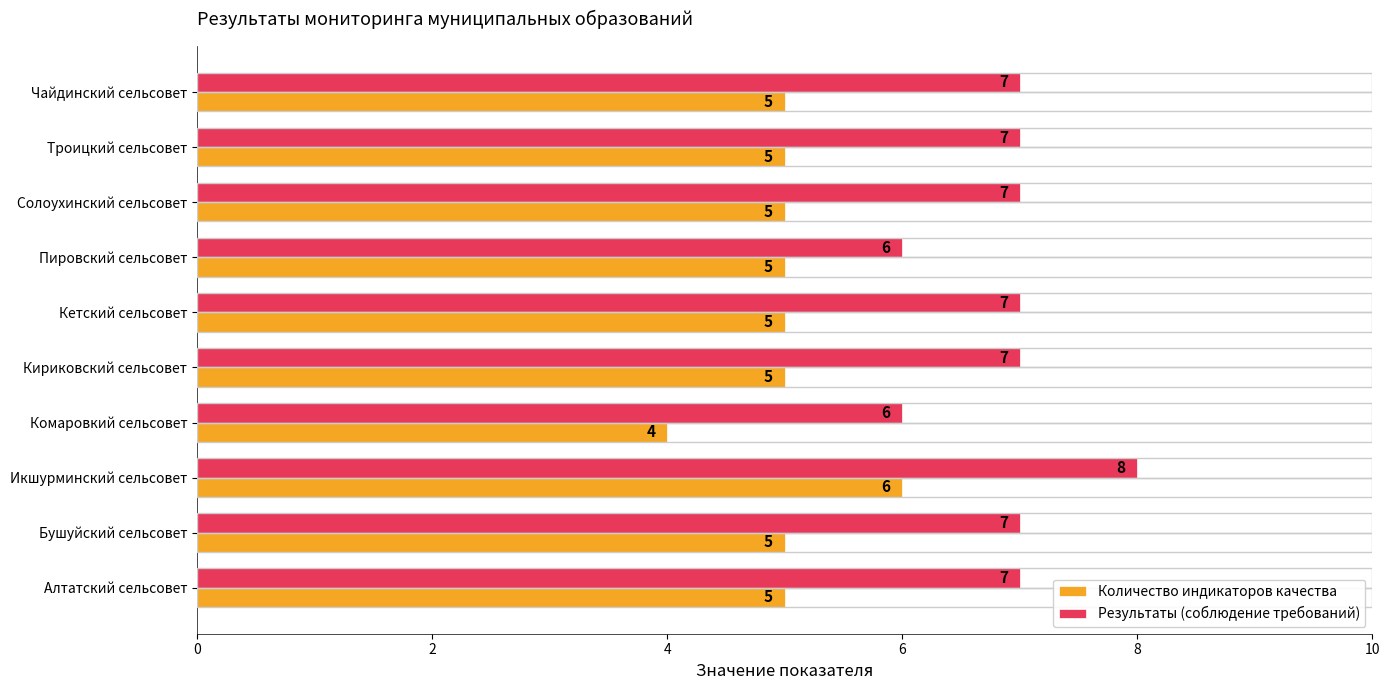

How many categories are shown in the chart?

10